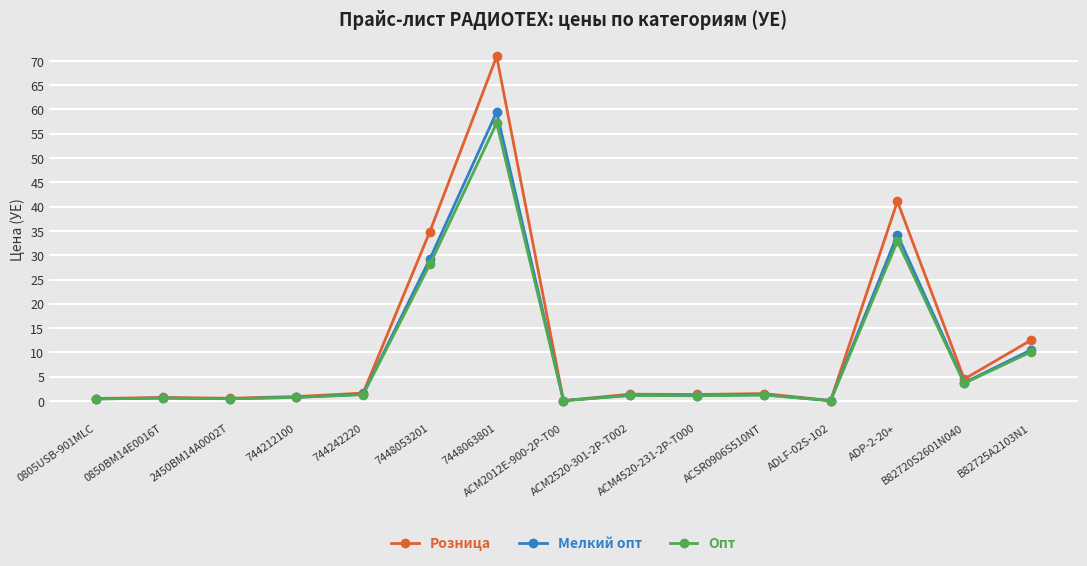

List the series in order of their peak value, highest first.

Розница, Мелкий опт, Опт